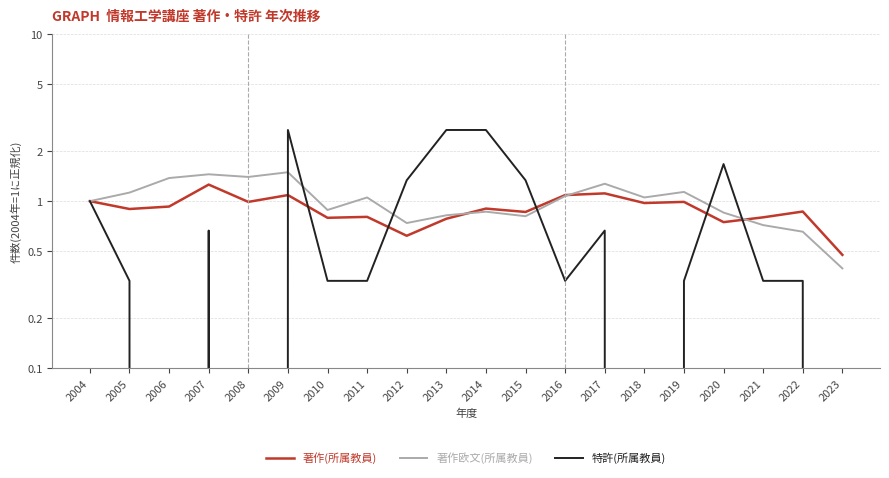

Where is 著作(所属教員) nearest to the value 0?

2023